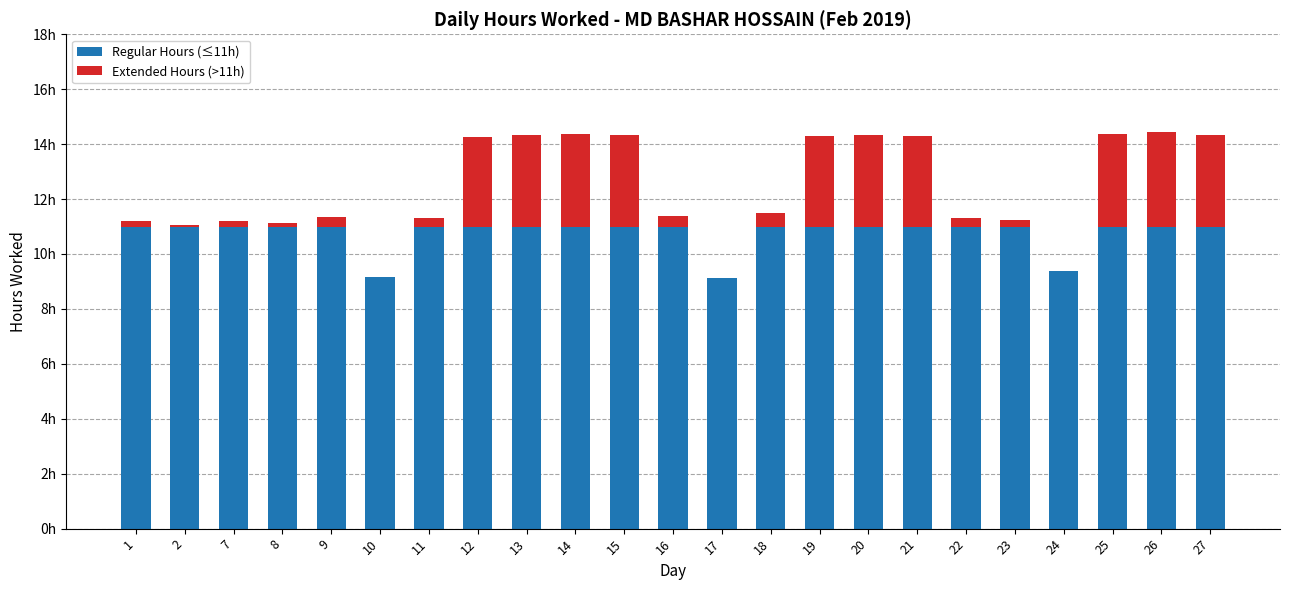

What are all the series names shown in the legend?

Regular Hours (≤11h), Extended Hours (>11h)